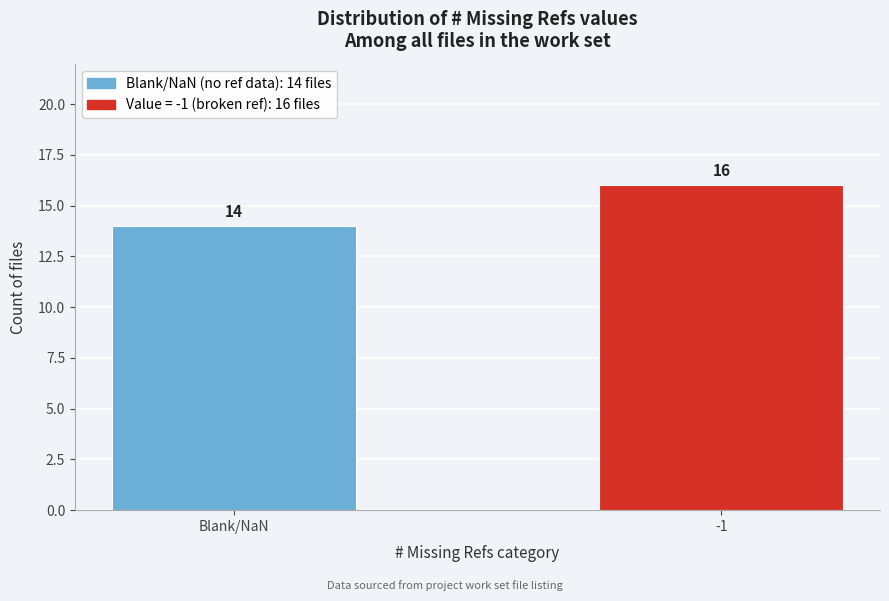

Reading right to left, what are all the values shown in this chart?

16	14